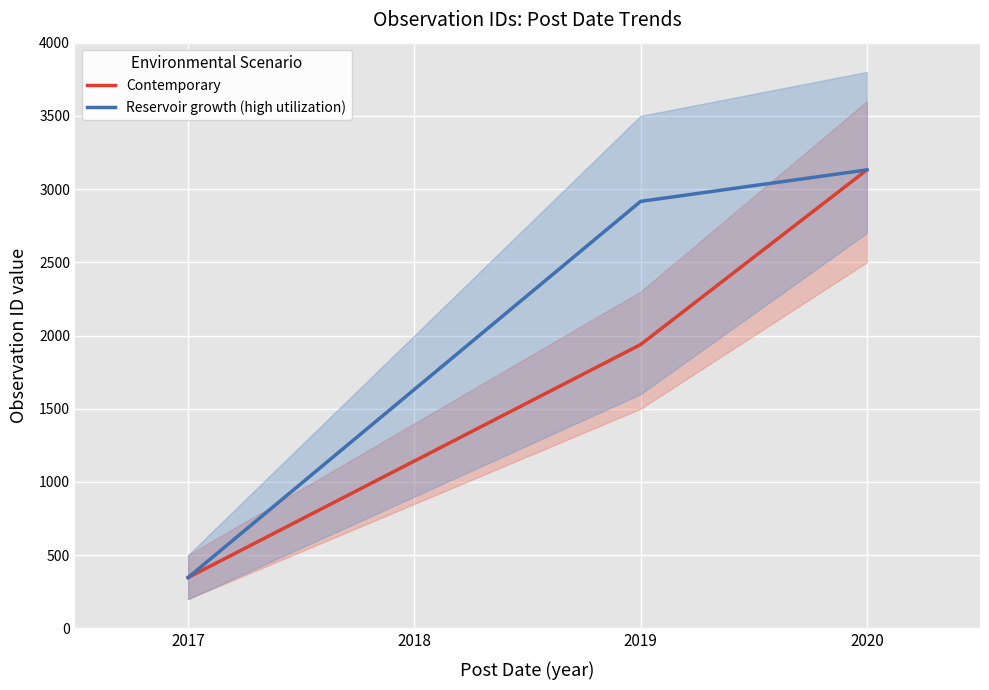

How many values in the Contemporary series are below 1938?

1